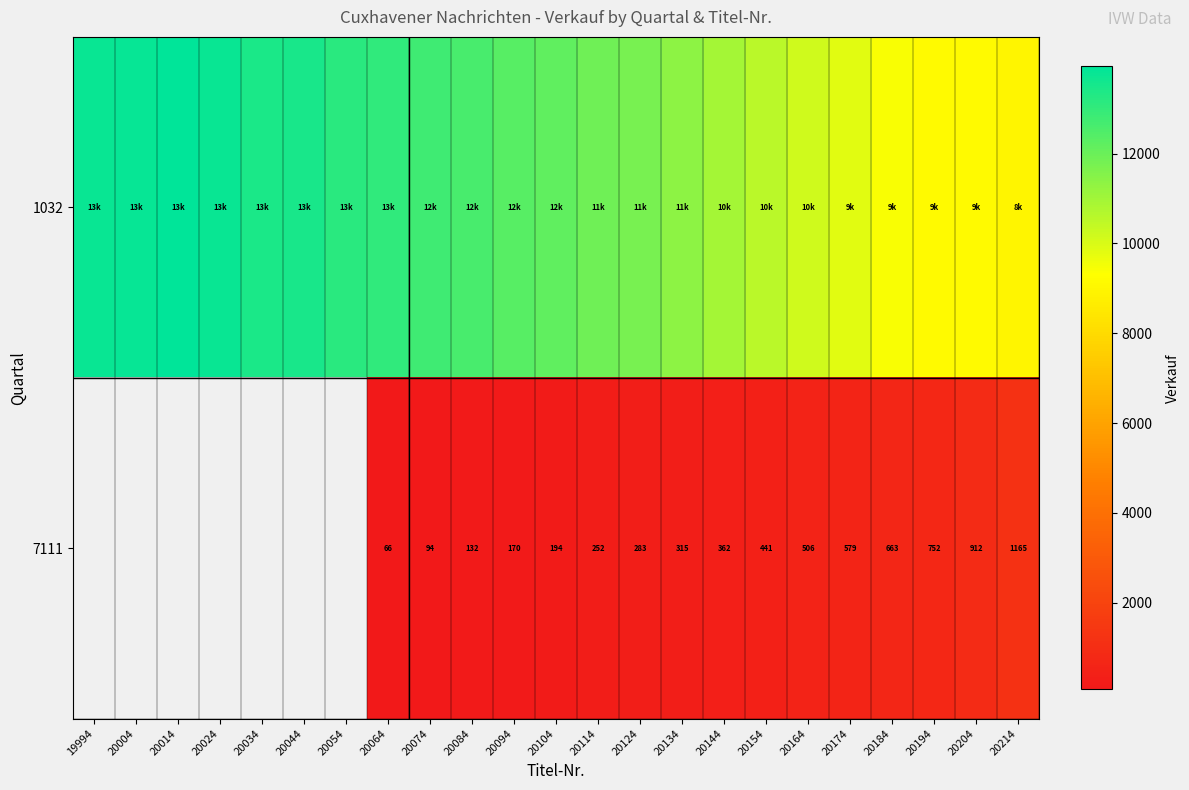

The 7111 series shows 663 at 20184. True or false?

True